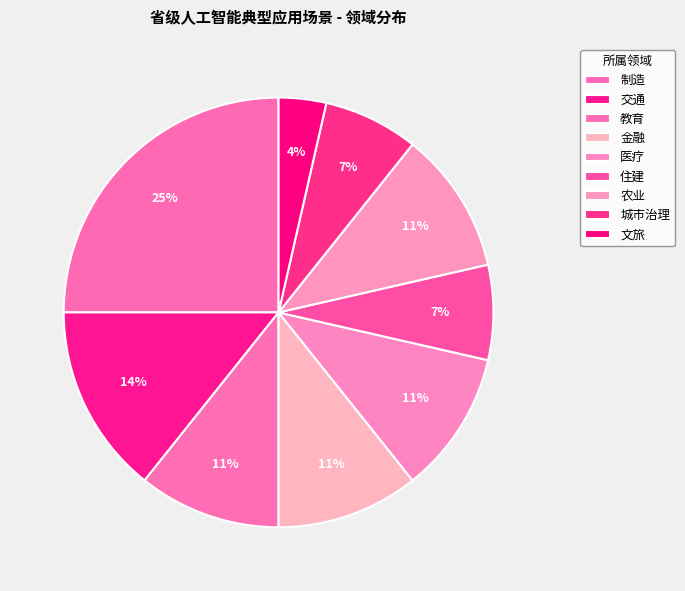

Is the sum of 城市治理 and 农业 greater than half?

No